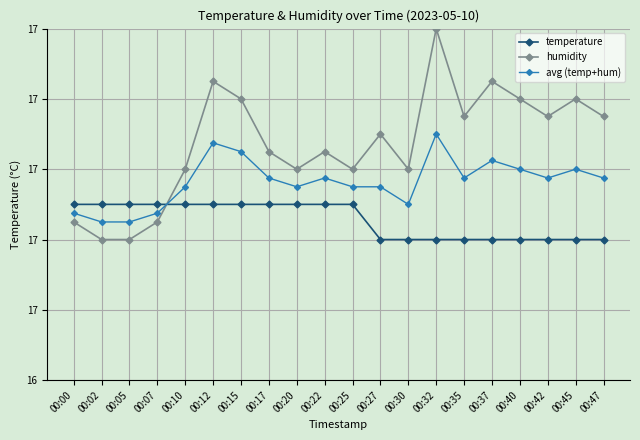

What are all the series names shown in the legend?

temperature, humidity, avg (temp+hum)